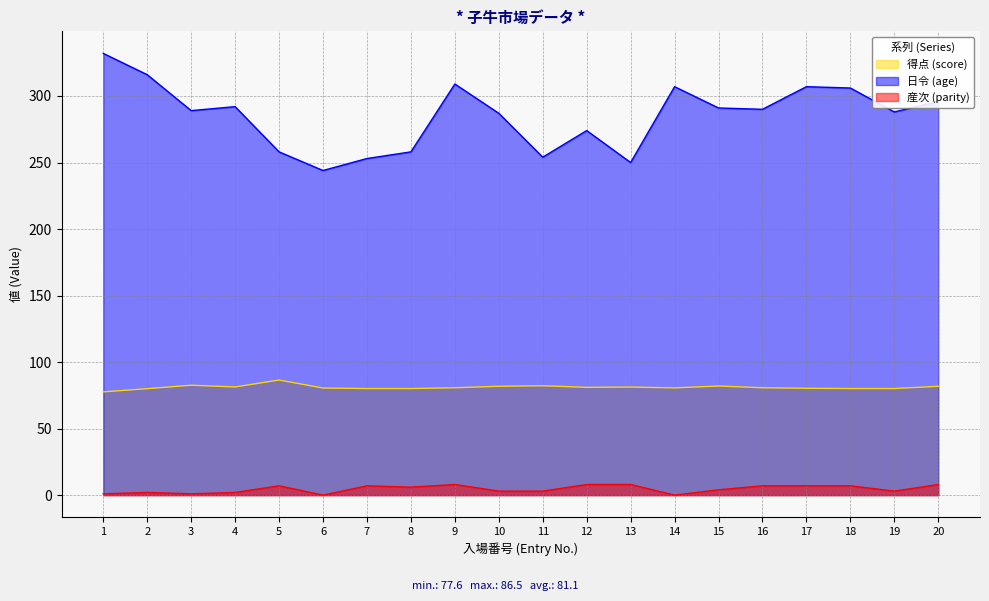

What is the average value of the 得点 (score) series?

81.1